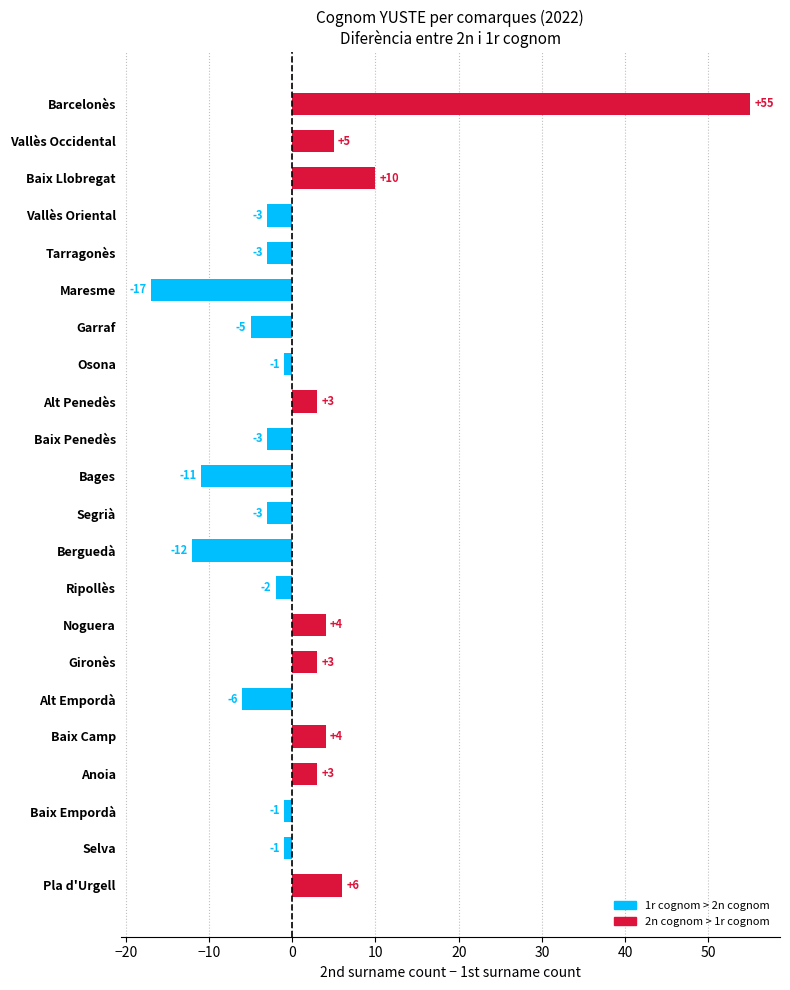

Reading bottom to top, what are all the values shown in this chart?

Pla d'Urgell=6	Selva=-1	Baix Empordà=-1	Anoia=3	Baix Camp=4	Alt Empordà=-6	Gironès=3	Noguera=4	Ripollès=-2	Berguedà=-12	Segrià=-3	Bages=-11	Baix Penedès=-3	Alt Penedès=3	Osona=-1	Garraf=-5	Maresme=-17	Tarragonès=-3	Vallès Oriental=-3	Baix Llobregat=10	Vallès Occidental=5	Barcelonès=55